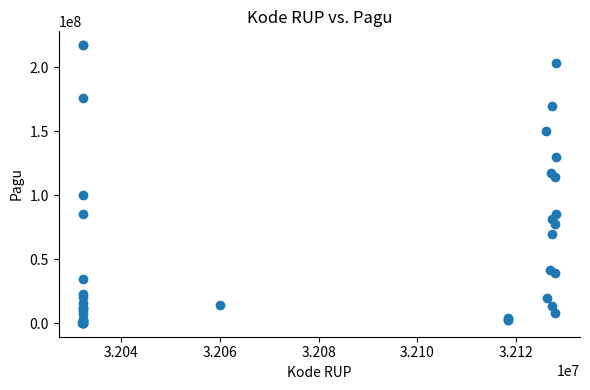

What Y value in the scatter plot is closest to 108830000?

114296000